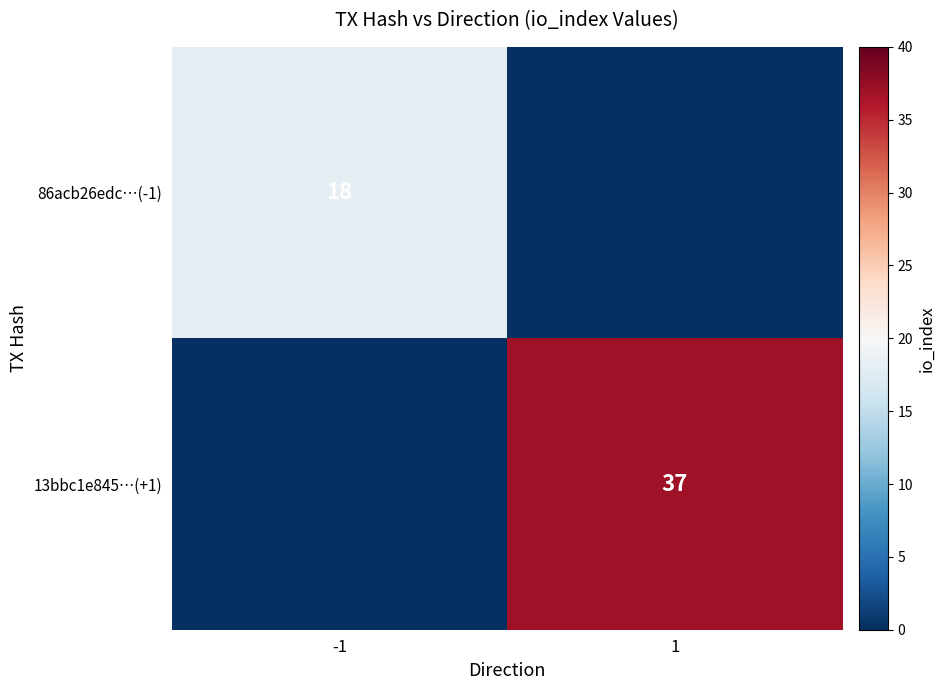

The value of 86acb26edc…(-1) at -1 is 12. True or false?

False